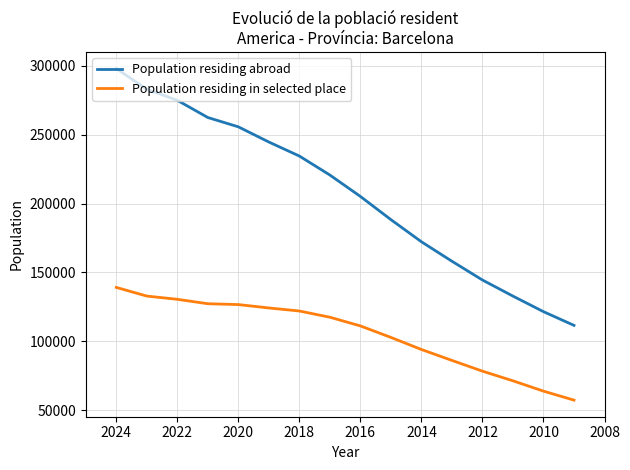

True or false: Population residing in selected place and Population residing abroad cross at least once.

False